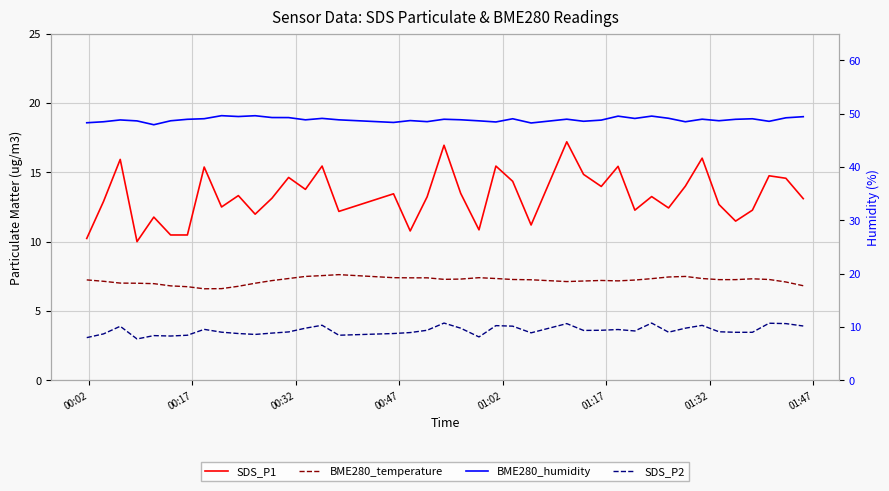

True or false: SDS_P1 and BME280_temperature intersect in this chart.

False